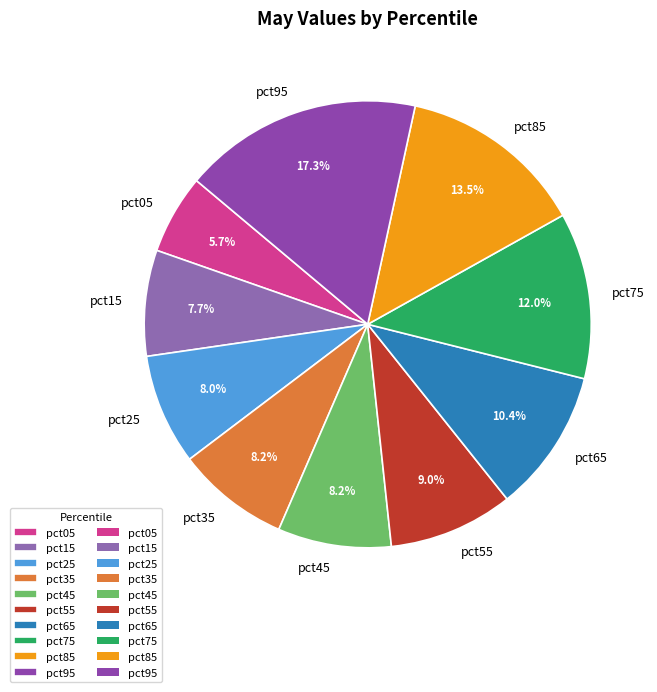

Is pct45 the majority of the pie?

No